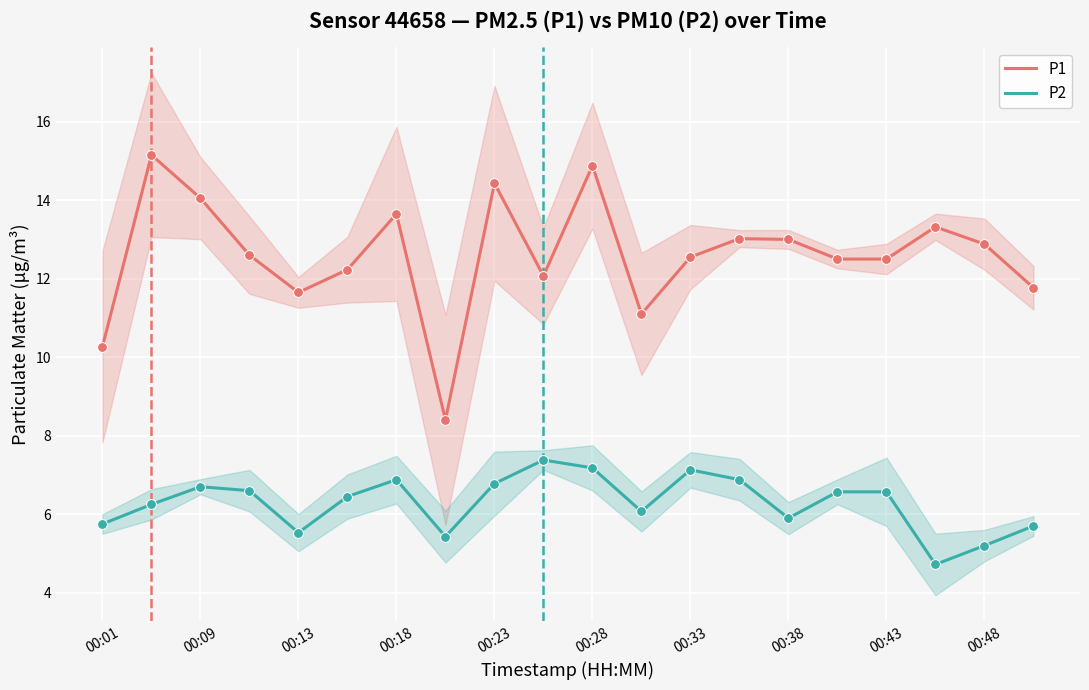

True or false: P1 and P2 intersect in this chart.

False